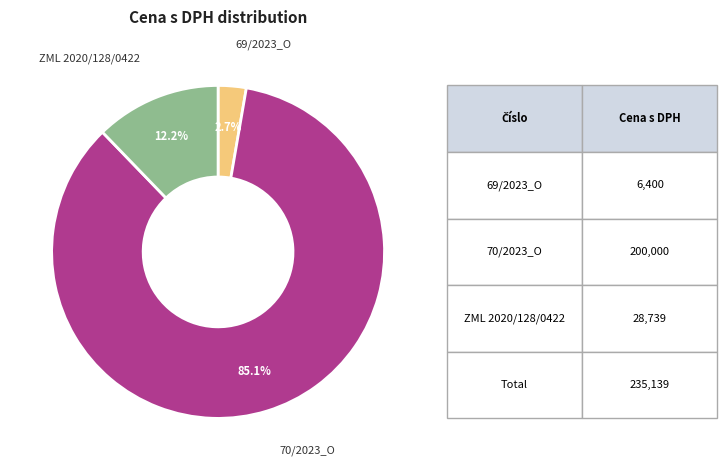

Which slice is the smallest?

69/2023_O